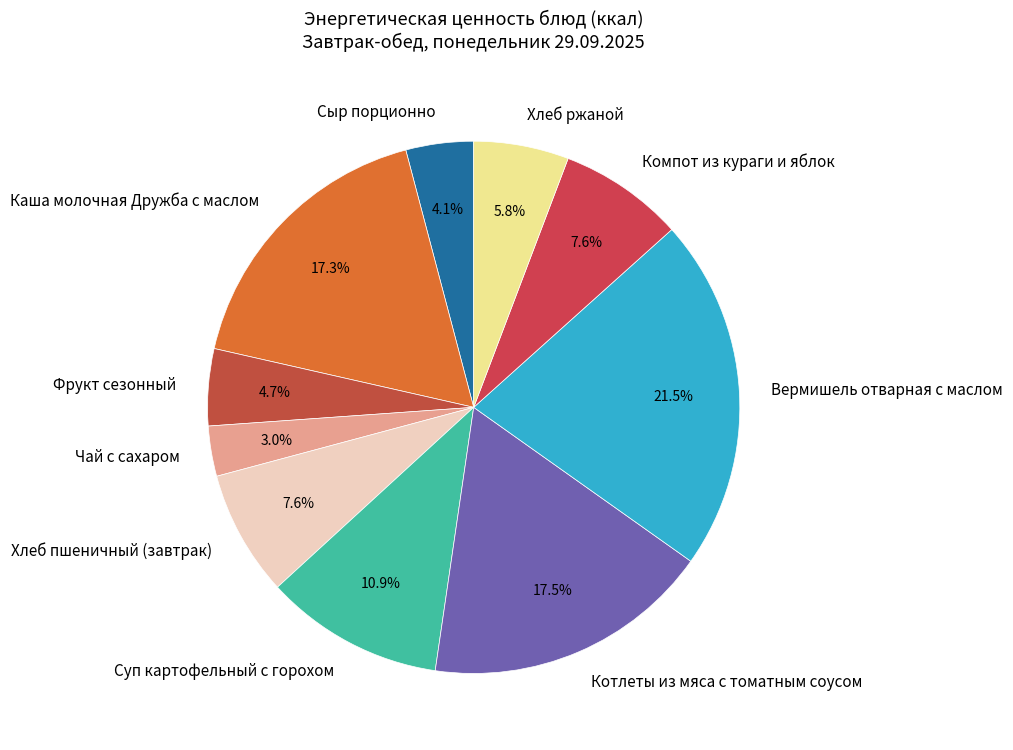

What is the ratio of the value at Компот из кураги и яблок to the value at Суп картофельный с горохом?

0.7